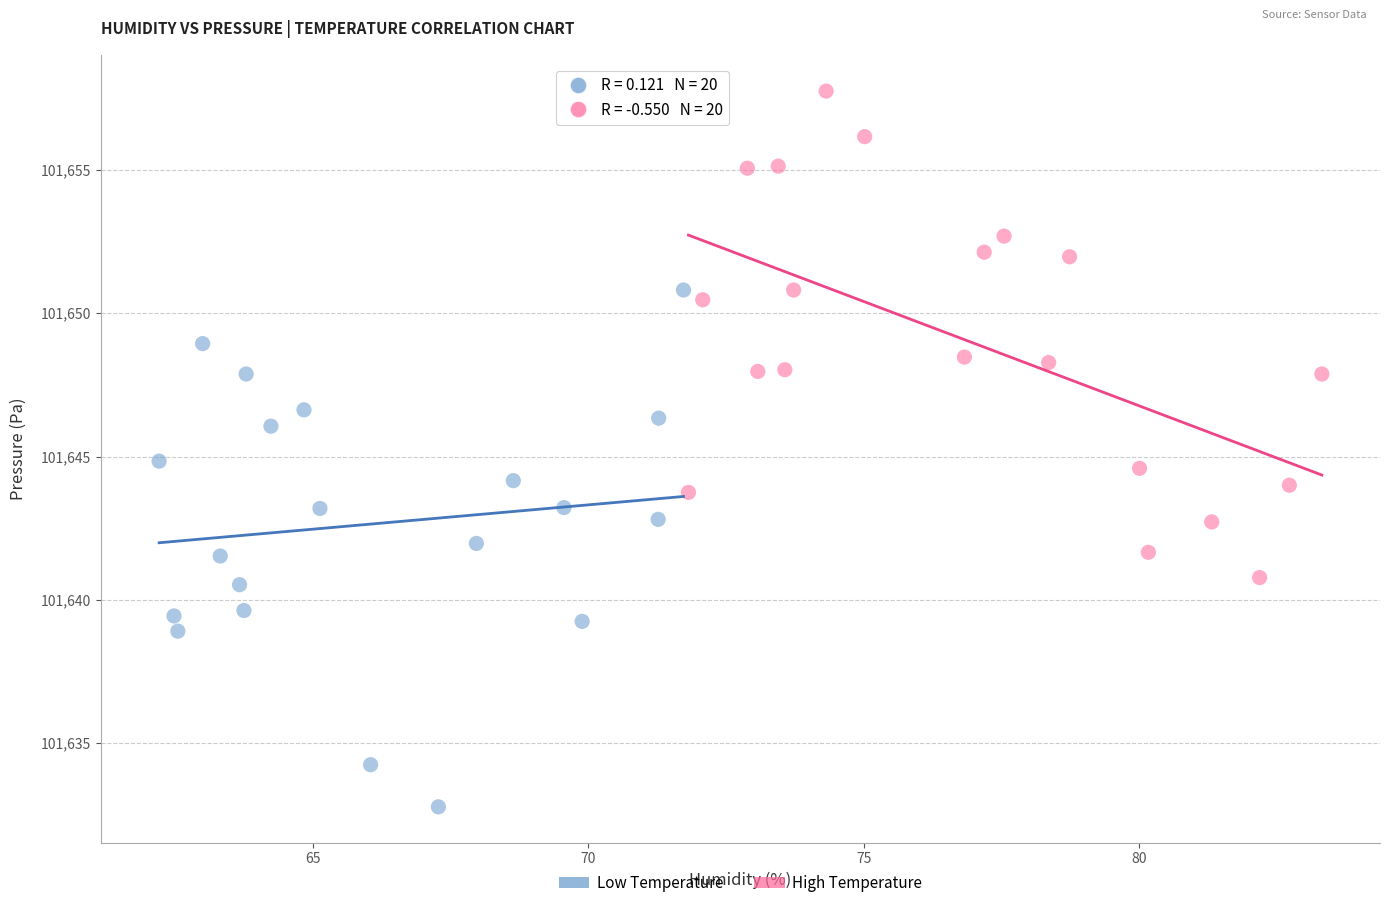

Which series reaches the minimum Y coordinate?

Low Temperature